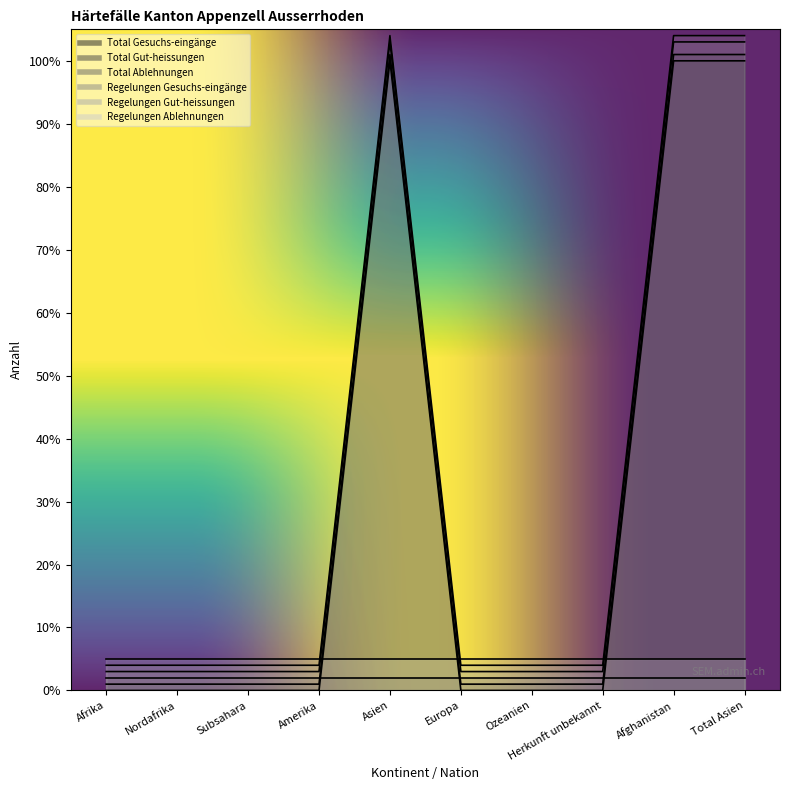

Does the chart display data point markers on the line(s)?

No